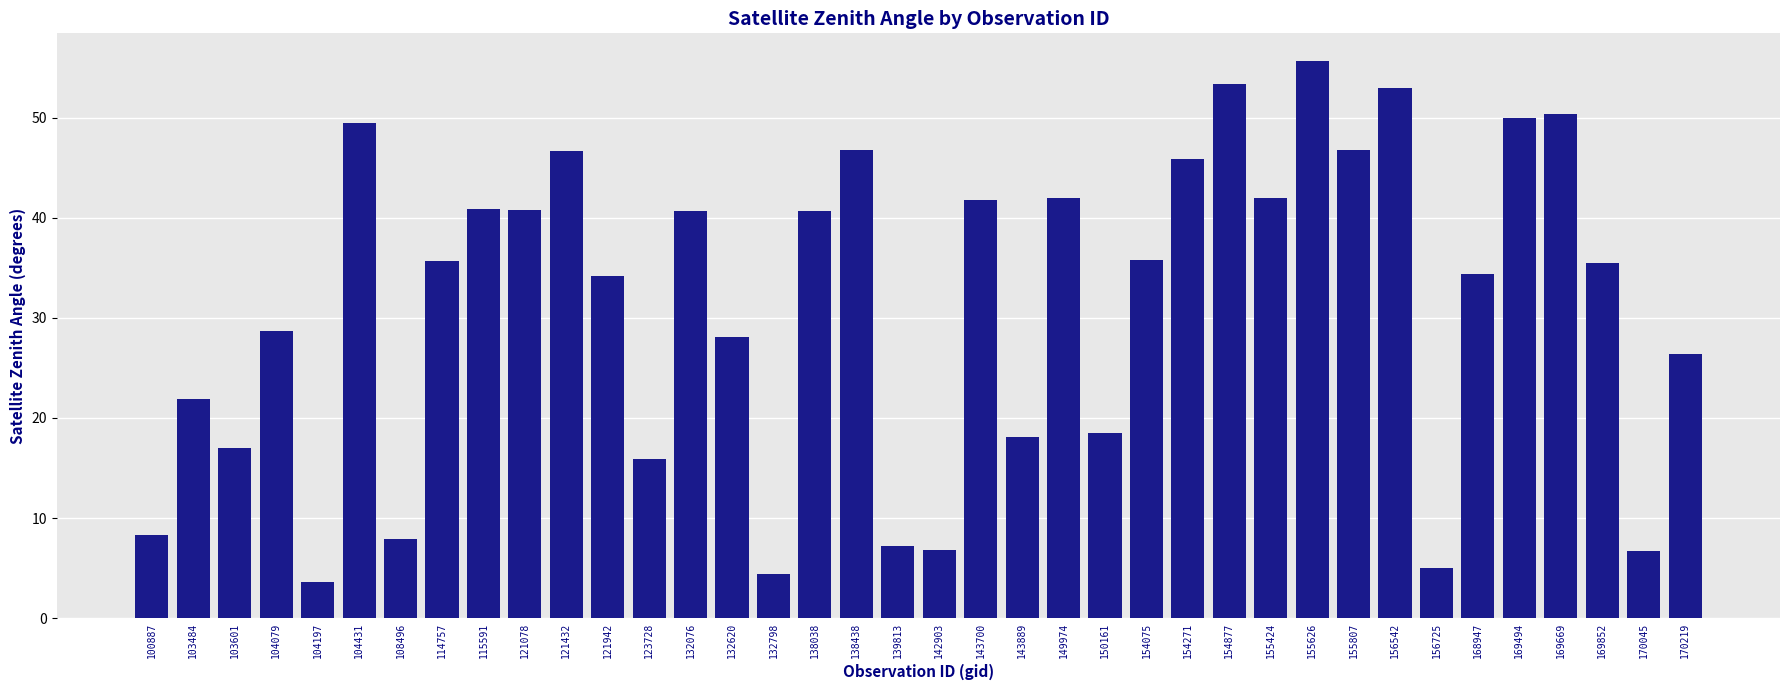

What is the average value?

31.2